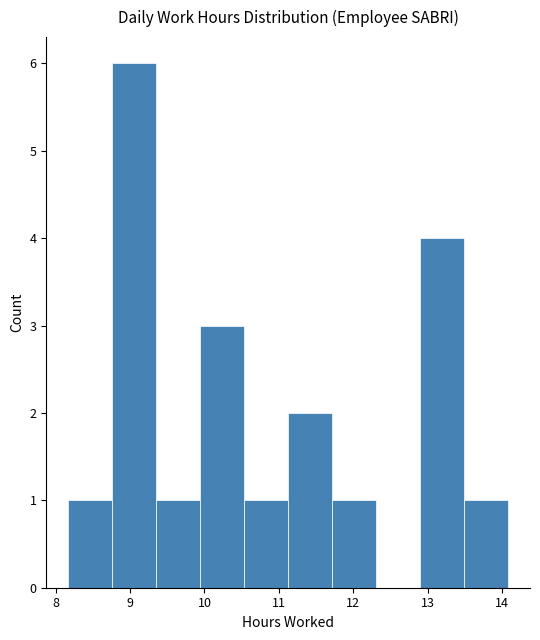

Reading left to right, transcribe this chart: for each bar, give the range it covers on the x-axis and its height. Neither the bar edges nor the heights are printed on the chart, so give them approximately, as read against the axes.

8.2 to 8.8: 1
8.8 to 9.4: 6
9.4 to 9.9: 1
9.9 to 10.5: 3
10.5 to 11.1: 1
11.1 to 11.7: 2
11.7 to 12.3: 1
12.3 to 12.9: 0
12.9 to 13.5: 4
13.5 to 14.1: 1